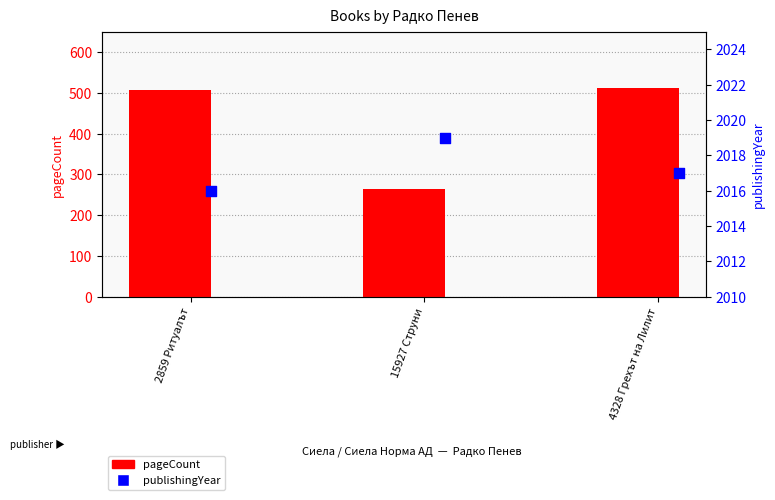

Which series reaches the maximum Y coordinate?

publishingYear